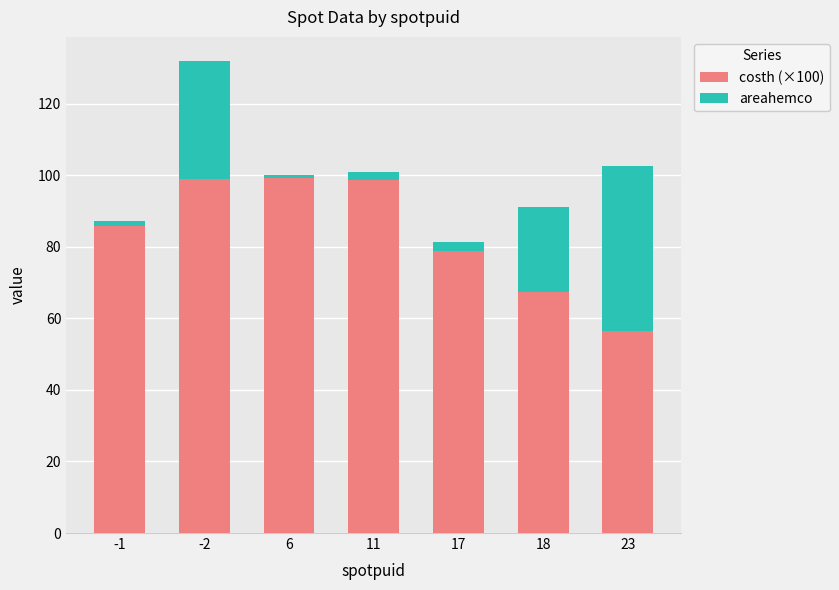

What is the minimum value for costh (×100)?

56.6